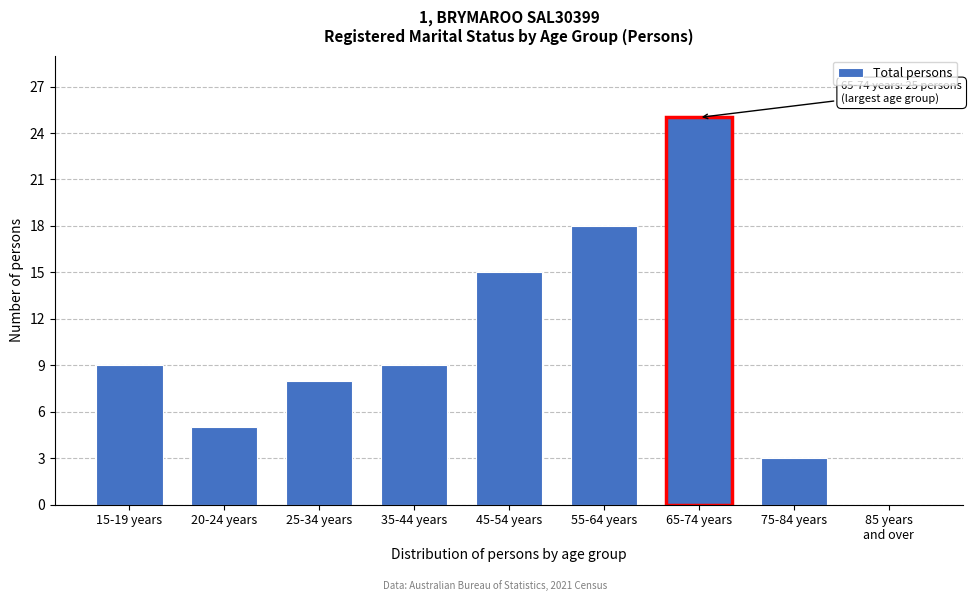

Approximately how many times larger is the value at 35-44 years compared to 15-19 years?

1.0